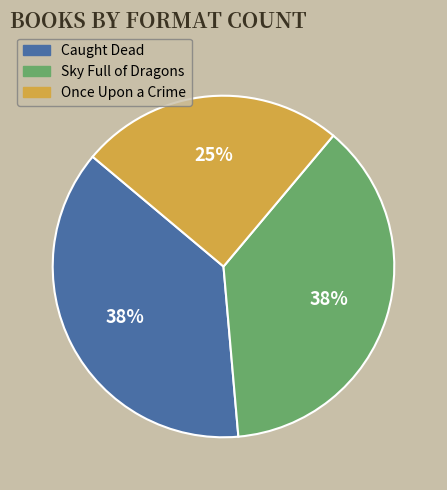

Is the sum of Once Upon a Crime and Caught Dead greater than half?

Yes